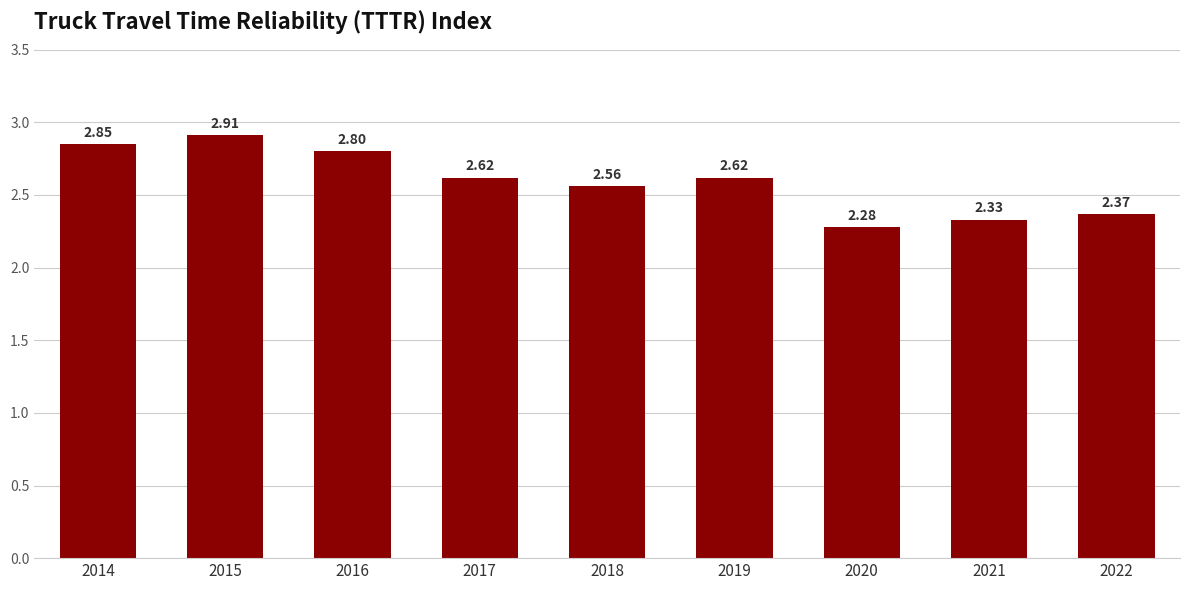

At which label is the value closest to 2?

2020